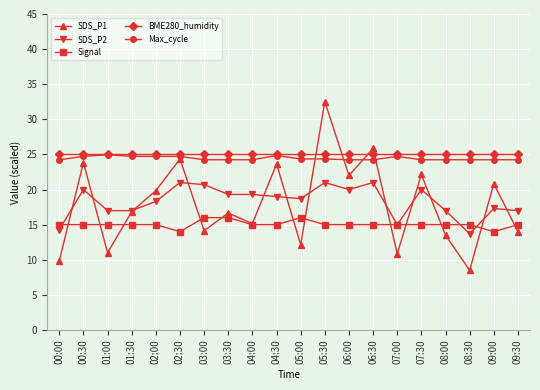

What is the sum of the SDS_P1 values at 06:00 and 07:00?

32.9